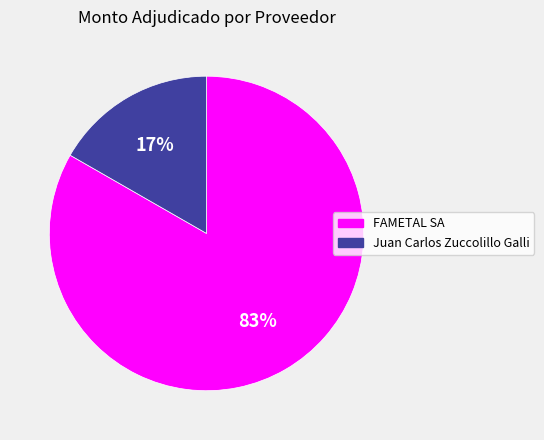

Is there a majority slice in this chart?

Yes